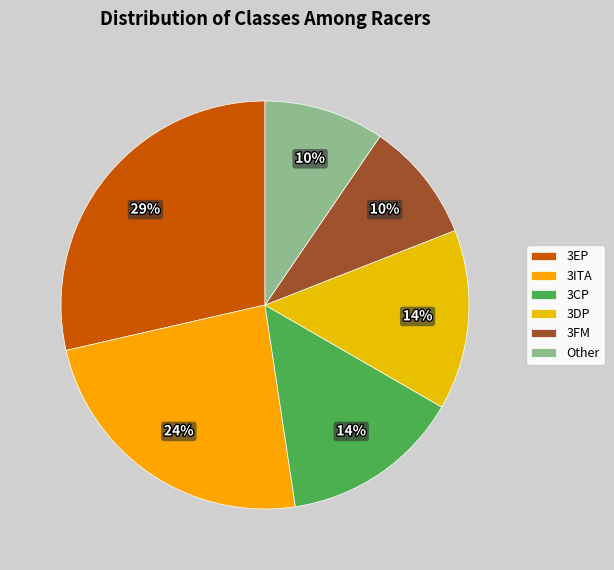

Is 3EP the majority of the pie?

No